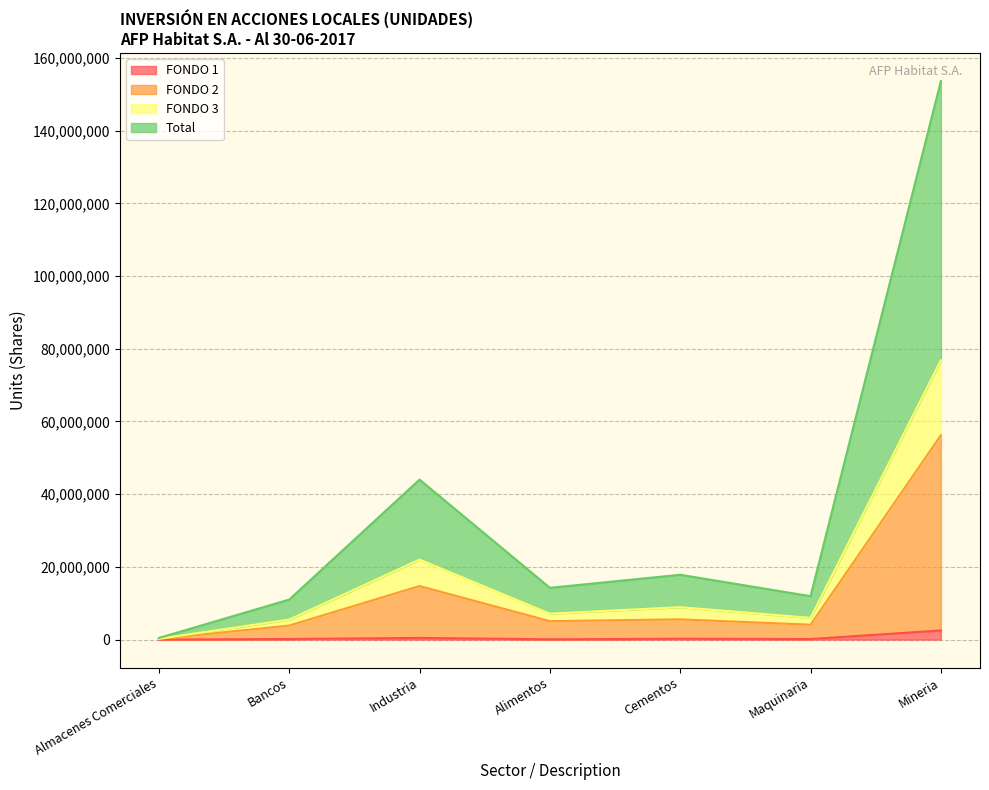

Is it true that FONDO 2 equals 8185217 at Cementos?

False